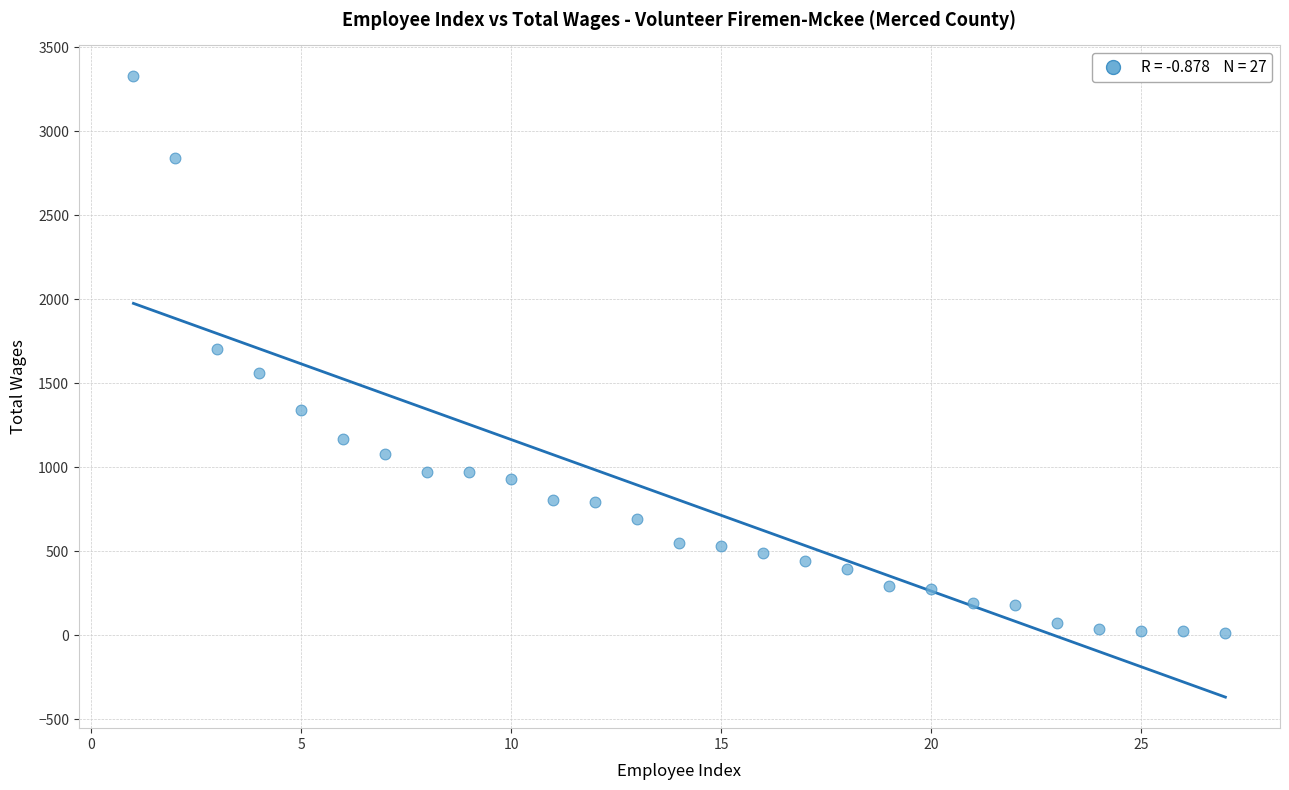

What is the range of X values (max minus min)?

26